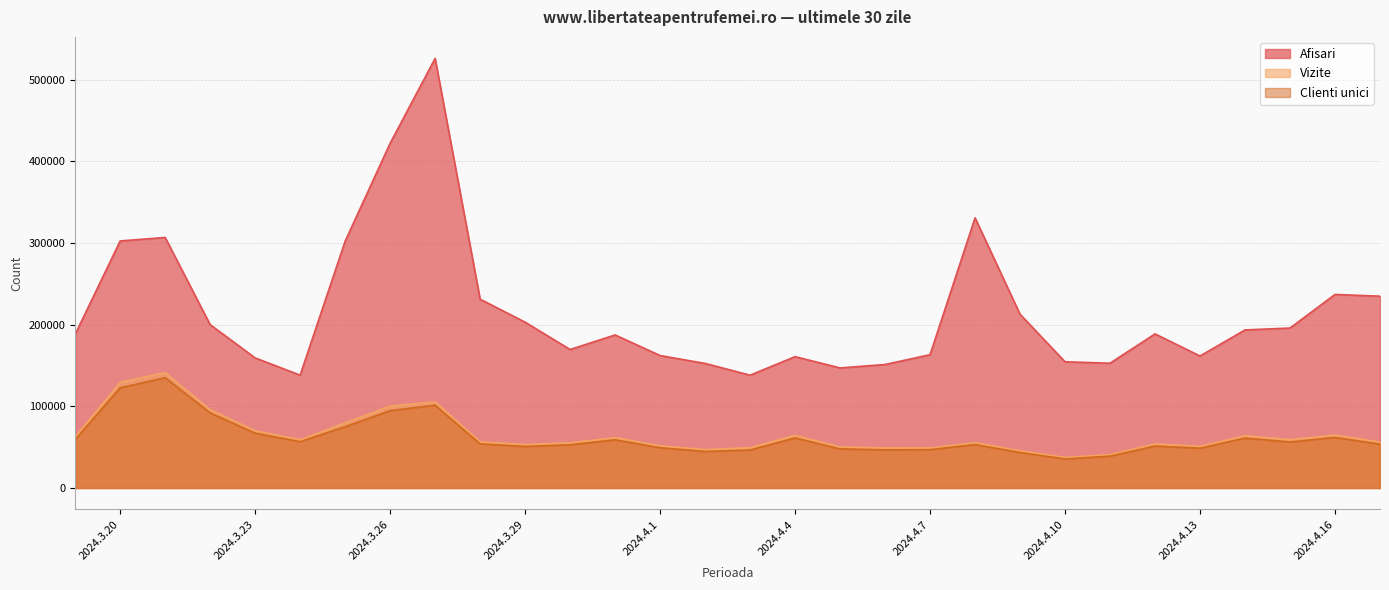

List the labels in order of Vizite value, smallest first.

2024.4.10, 2024.4.11, 2024.4.9, 2024.4.2, 2024.4.7, 2024.4.6, 2024.4.3, 2024.4.5, 2024.4.13, 2024.4.1, 2024.3.29, 2024.4.12, 2024.3.30, 2024.4.8, 2024.4.17, 2024.3.28, 2024.3.24, 2024.4.15, 2024.3.31, 2024.3.19, 2024.4.14, 2024.4.4, 2024.4.16, 2024.3.23, 2024.3.25, 2024.3.22, 2024.3.26, 2024.3.27, 2024.3.20, 2024.3.21